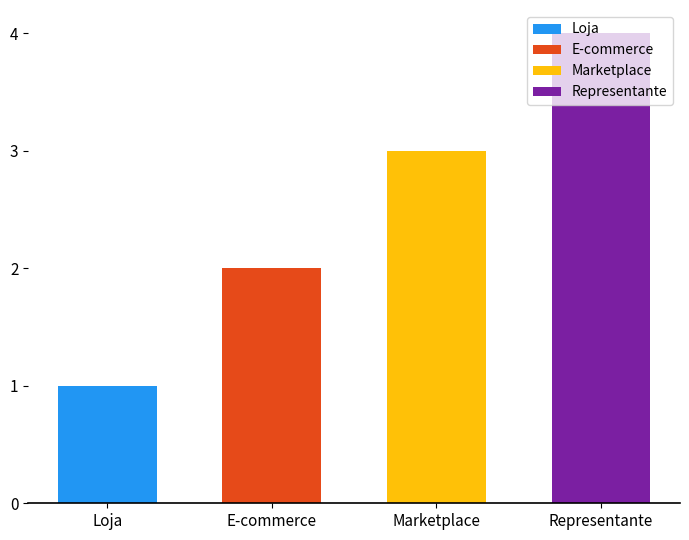

What is the greatest value displayed?

4